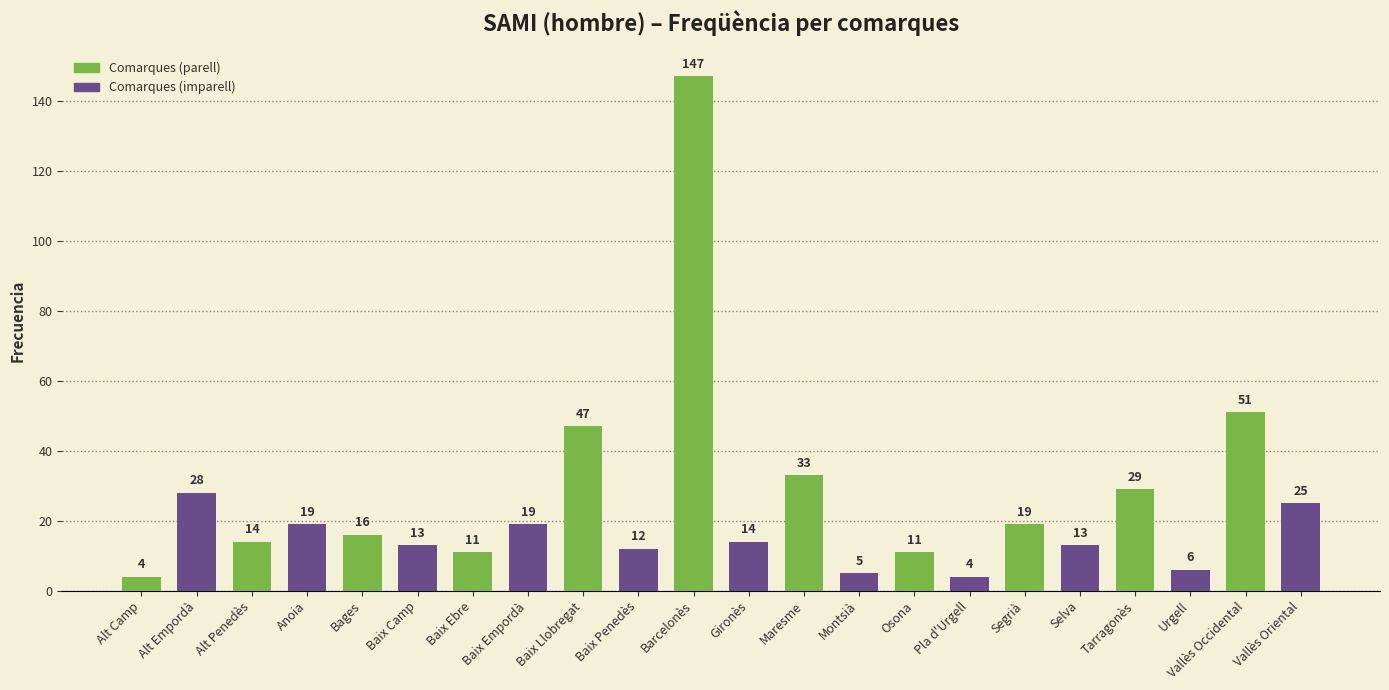

How many bars are there in total?

22